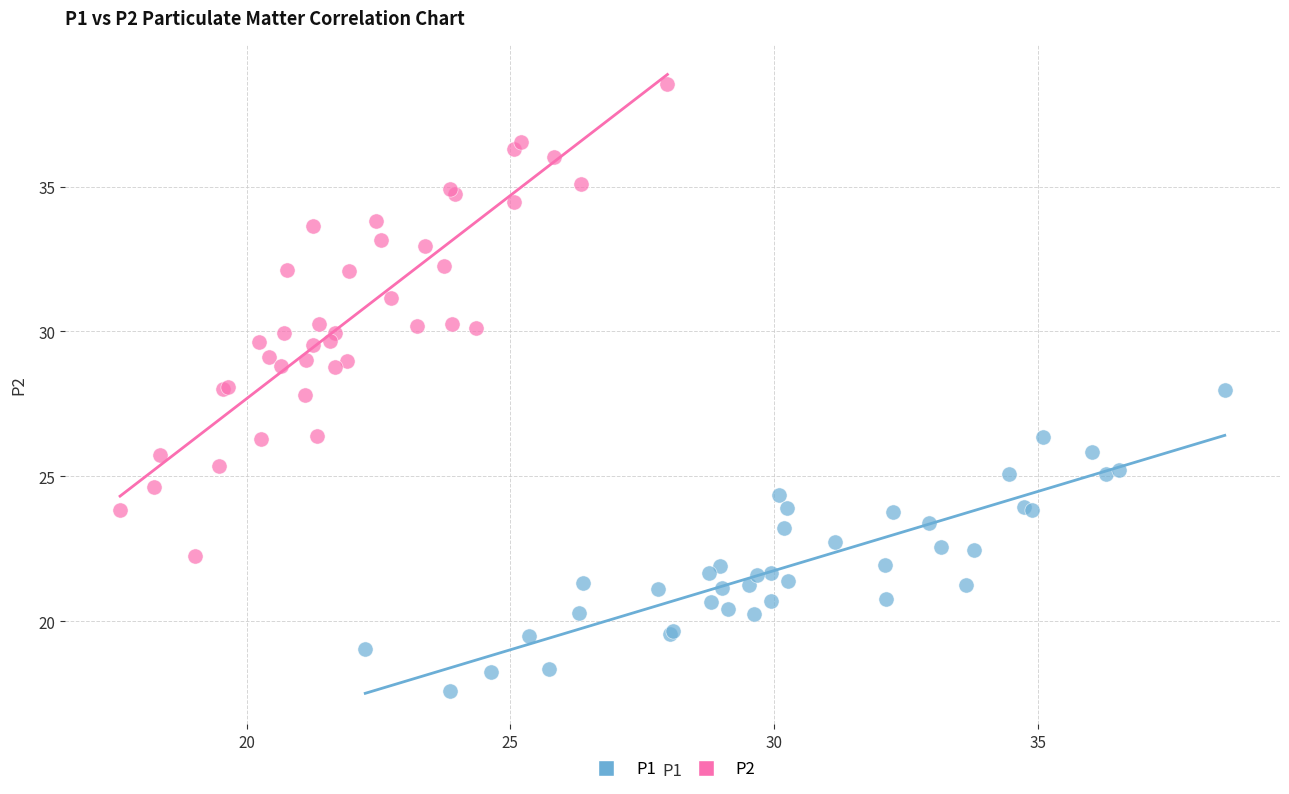

Which series contains the highest Y value?

P2